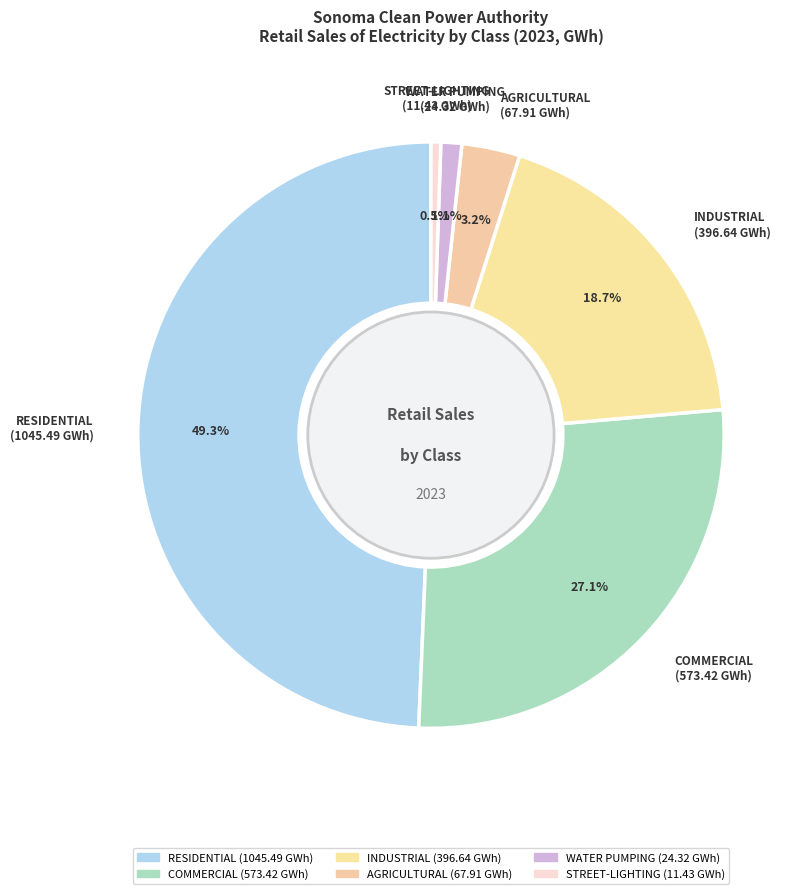

How many segments does this pie chart have?

6